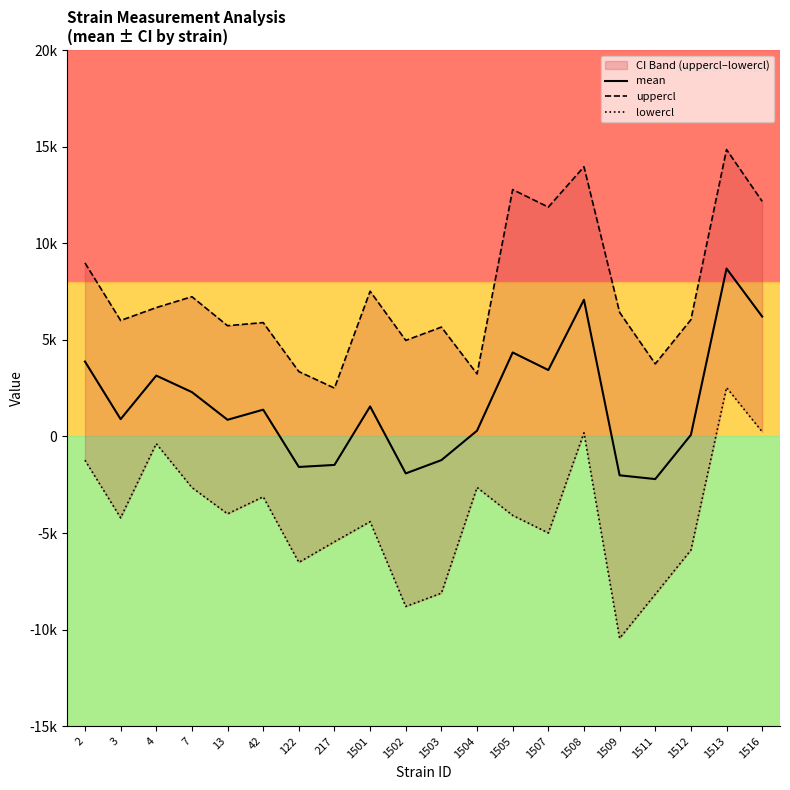

The lowercl series shows -13337.4 at 1502. True or false?

False